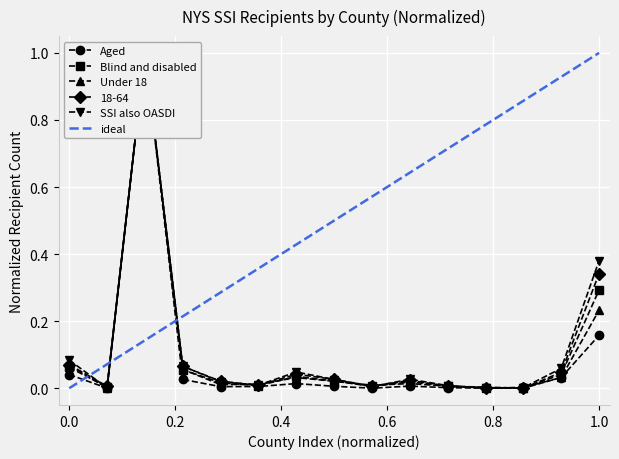

How many positive values does the Aged series have?

14